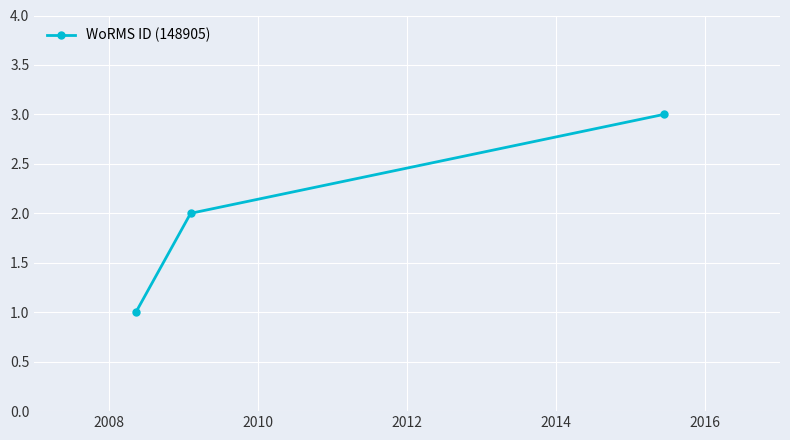

Reading right to left, transcribe all the data shown in this chart.

3	2	1